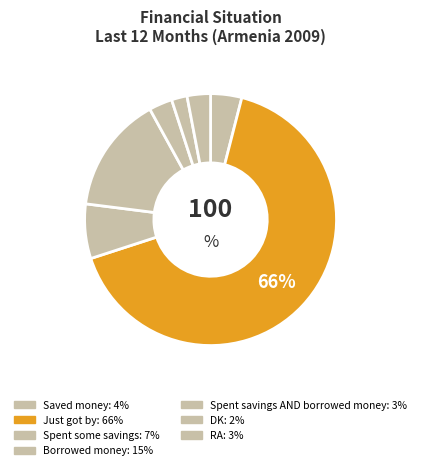

True or false: RA accounts for 3% of the total.

True